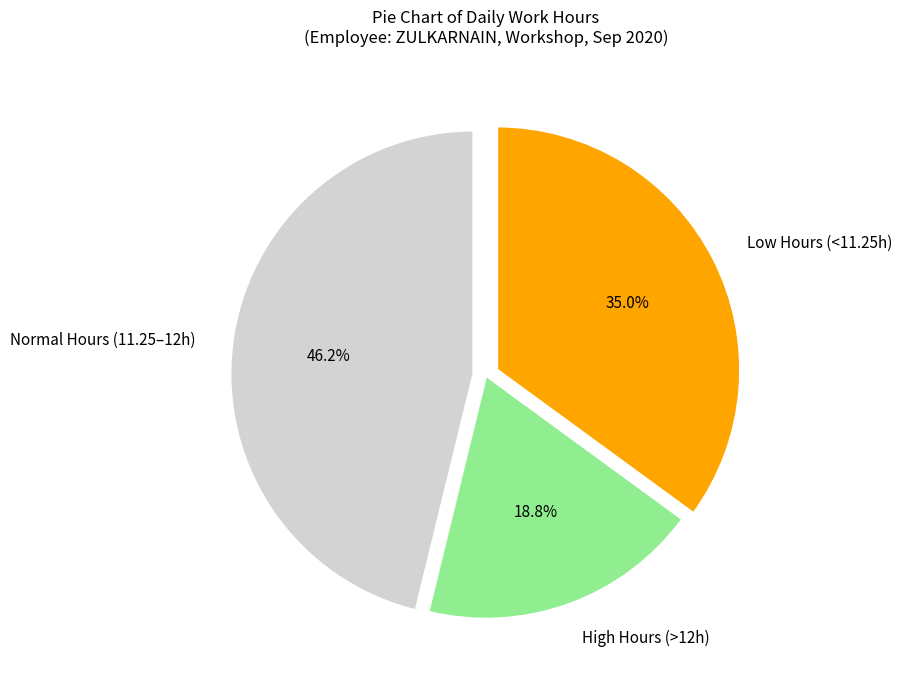

Rank the categories by value from highest to lowest.

Normal Hours (11.25–12h), Low Hours (<11.25h), High Hours (>12h)